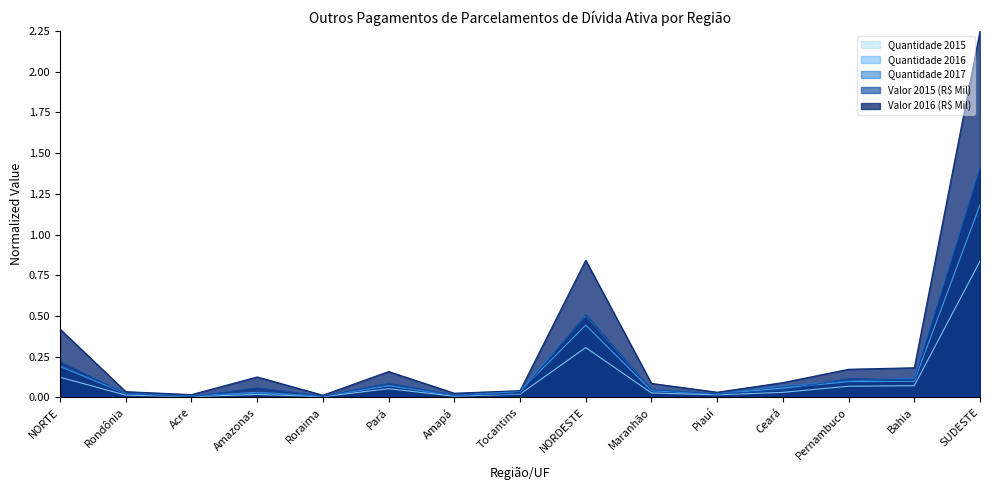

At Acre, list the series in order from smallest to largest.

Quantidade 2015, Valor 2015 (R$ Mil), Quantidade 2016, Quantidade 2017, Valor 2016 (R$ Mil)